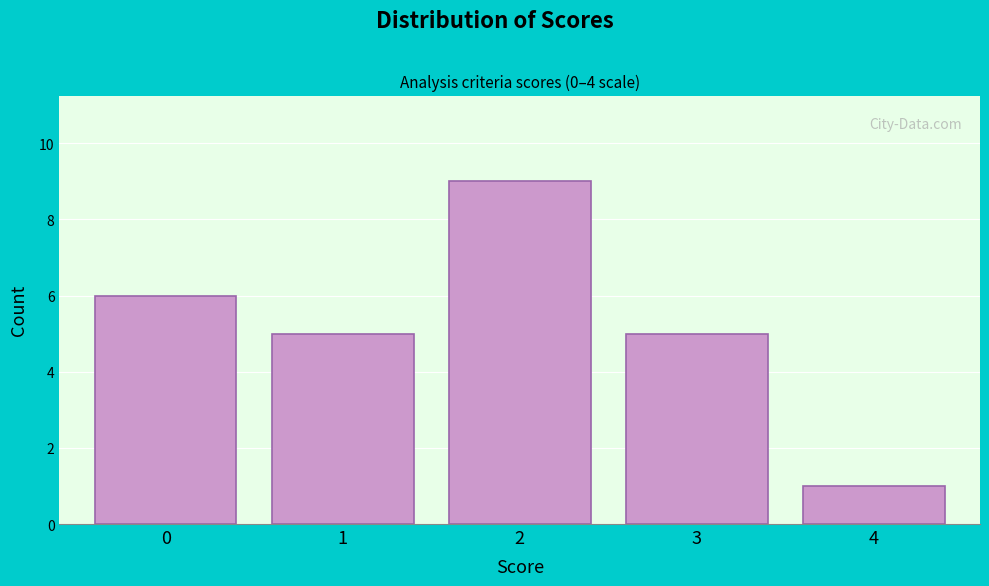

Reading left to right, extract all data points from this chart.

0=6	1=5	2=9	3=5	4=1